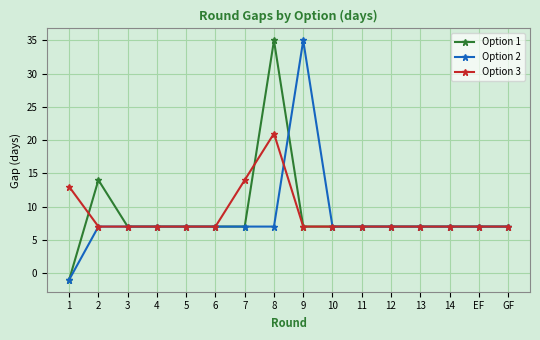

What is the total value across all series at 2?

28